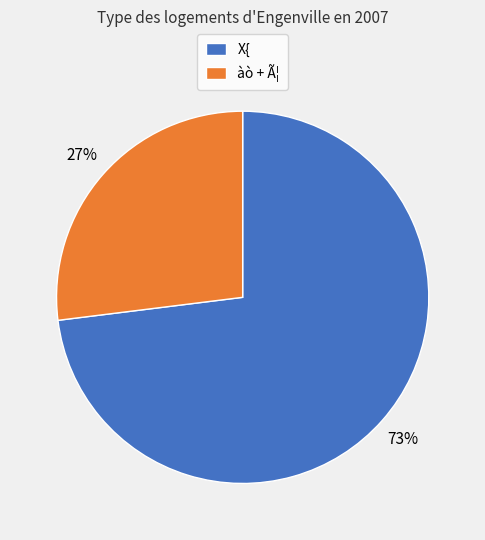

What percentage is the X{ slice, to the nearest percent?

73%